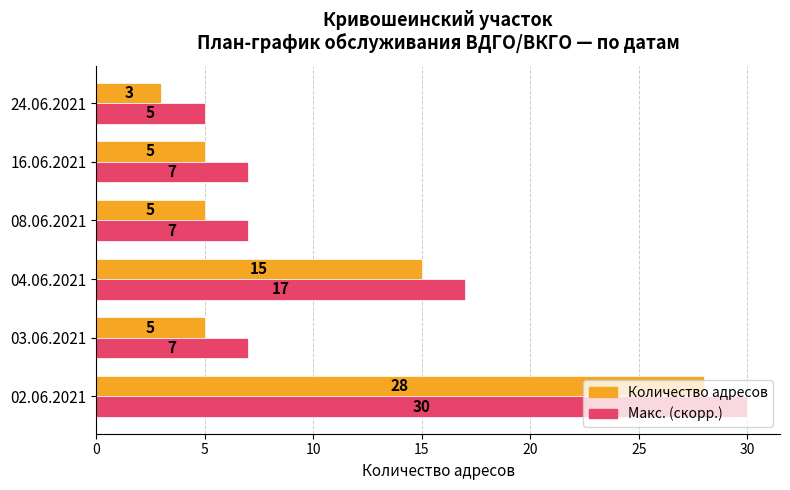

At which label does Количество адресов reach its minimum?

24.06.2021